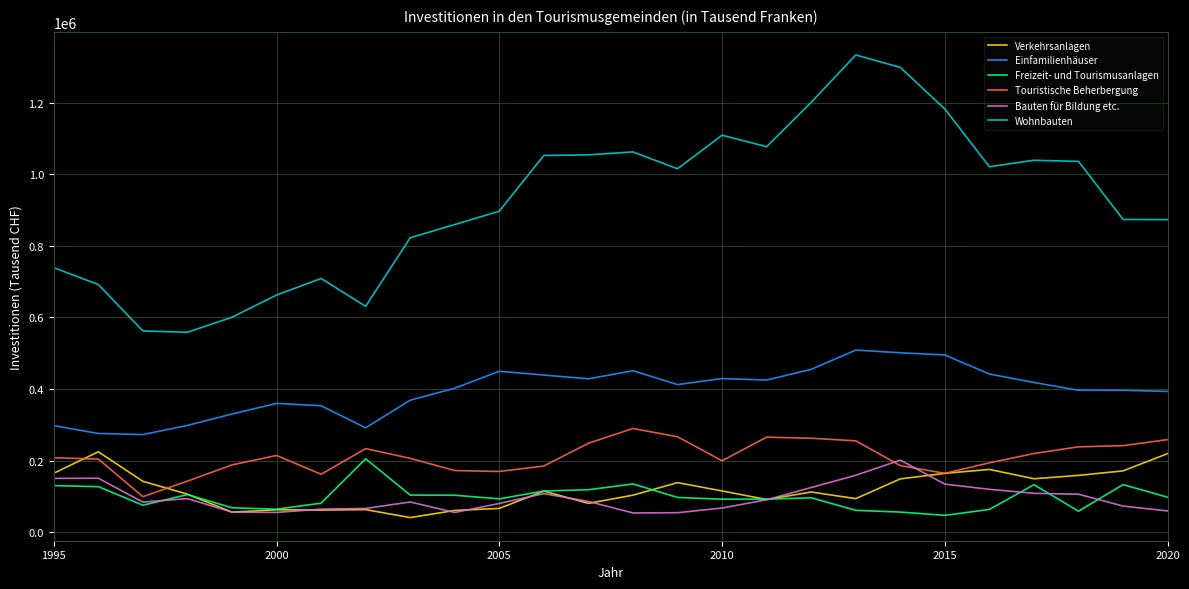

True or false: Freizeit- und Tourismusanlagen and Wohnbauten cross at least once.

False